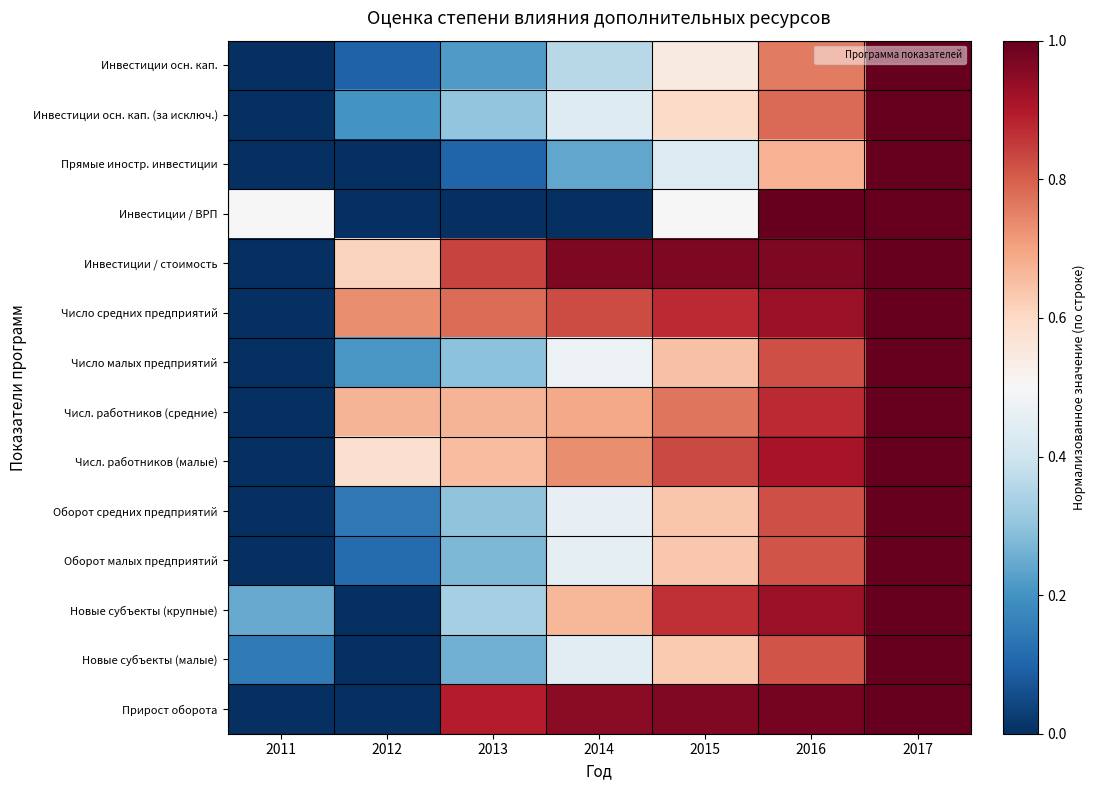

What is the maximum value shown in the chart?

1.0